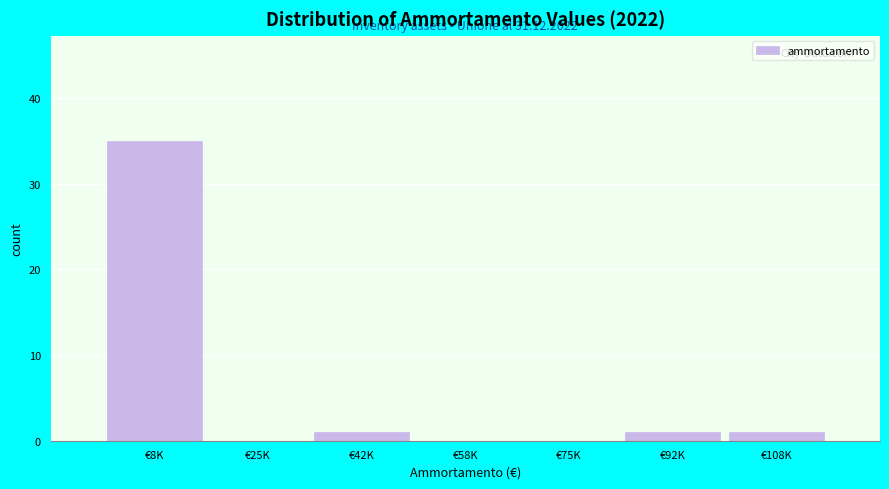

Reading left to right, list all the values displayed in this chart.

€8K=35	€25K=0	€42K=1	€58K=0	€75K=0	€92K=1	€108K=1